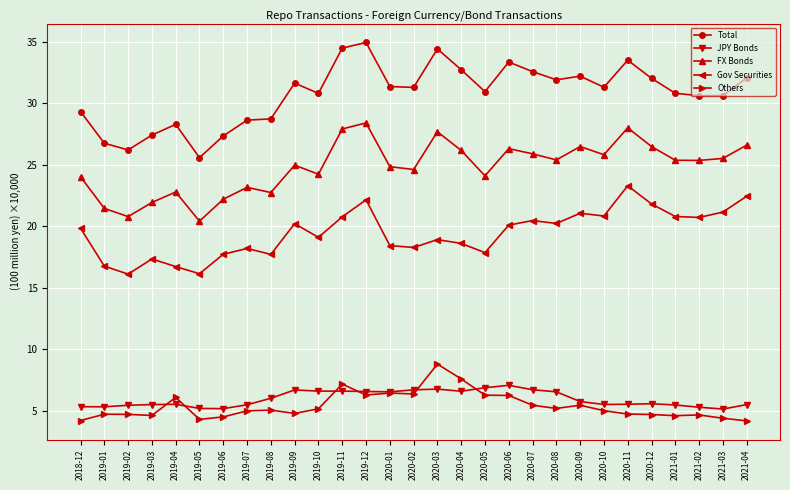

What is the label of the 16th point from the right?

2020-01